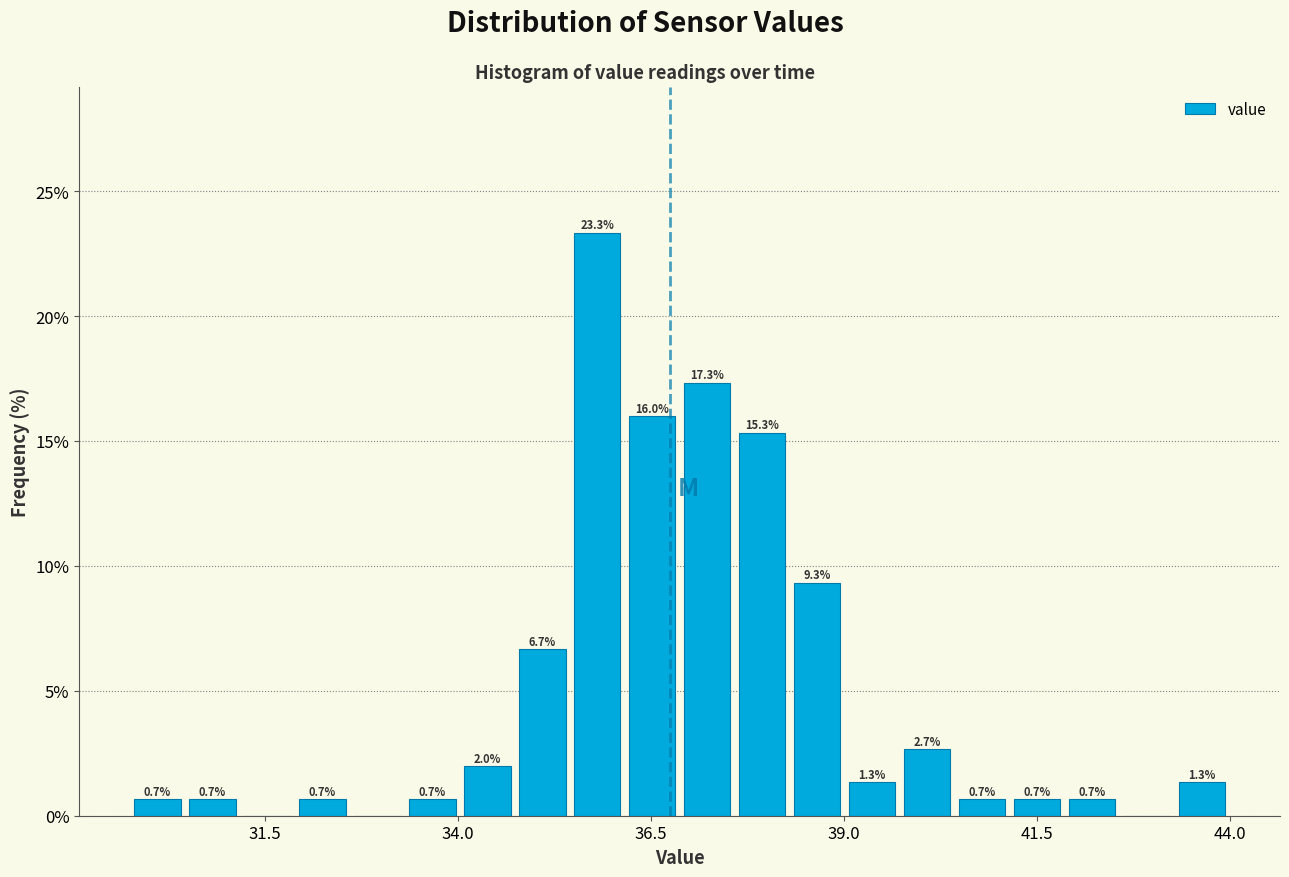

Around what value on the x-axis is the tallest bar? Give the approximate position of its centre, as read against the axis.

36.0